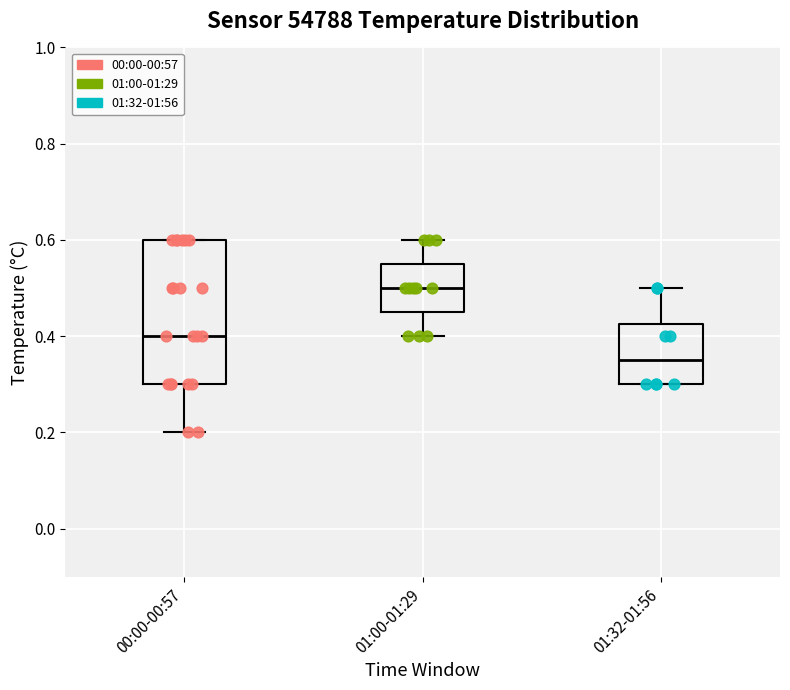

Where does the median line of the box for 01:00-01:29 sit on the y-axis? The values are not printed on the chart, so give them approximately, as read against the axis.

0.50